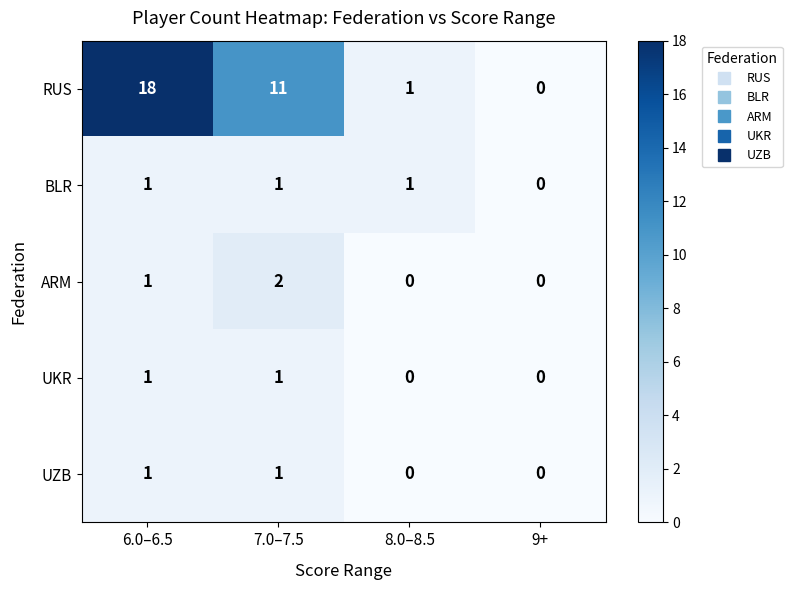

Which label corresponds to the largest value in the chart?

6.0–6.5